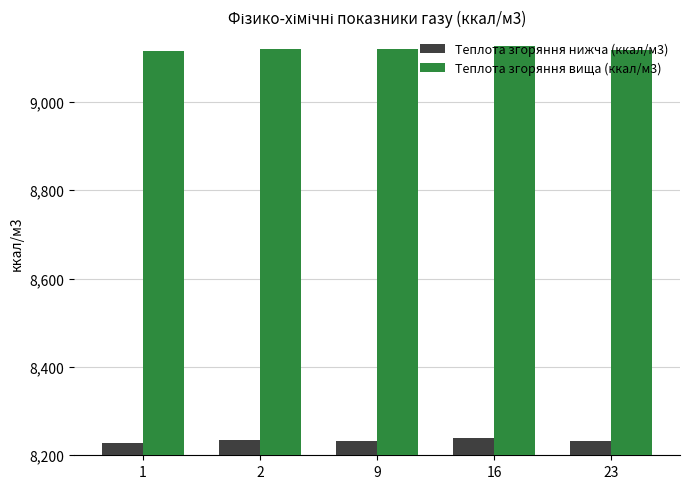

How many bars are there in each group?

2